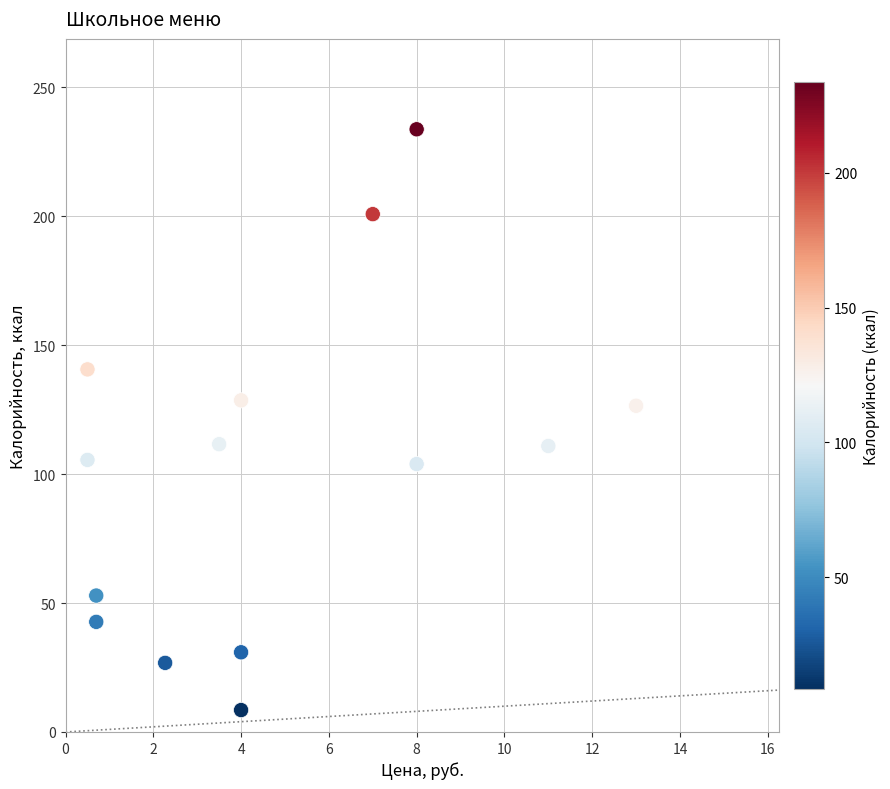

What is the range of Y values (max minus min)?

225.2